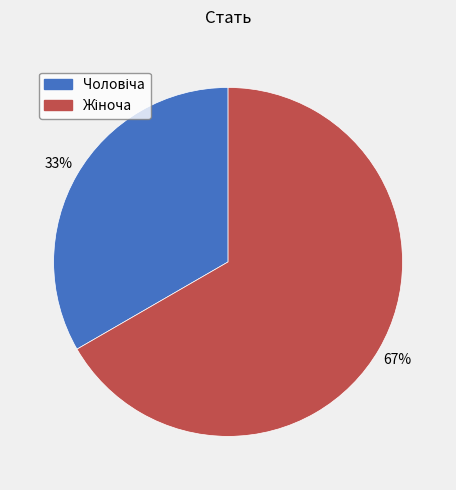

Is there any slice that represents more than half of the pie?

Yes